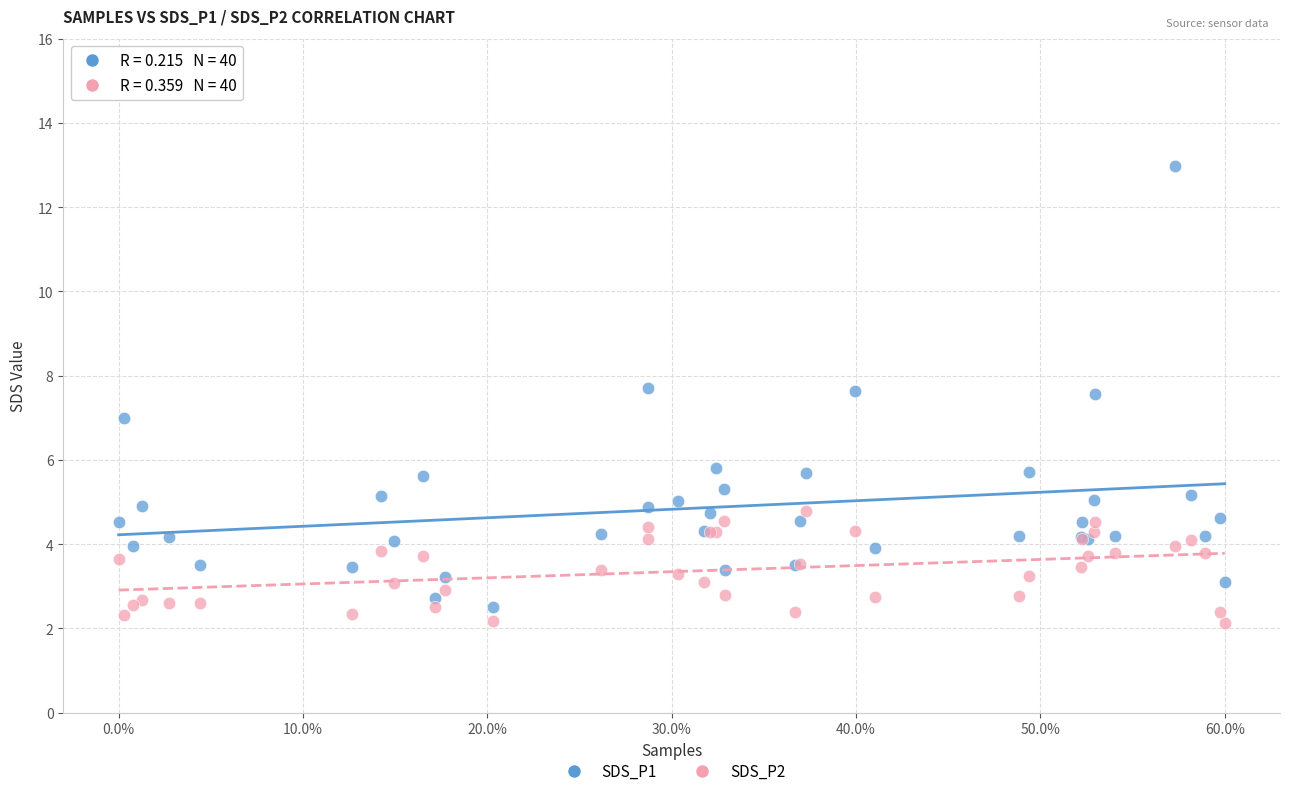

What is the X range (max minus min) for the scatter plot?

60.0